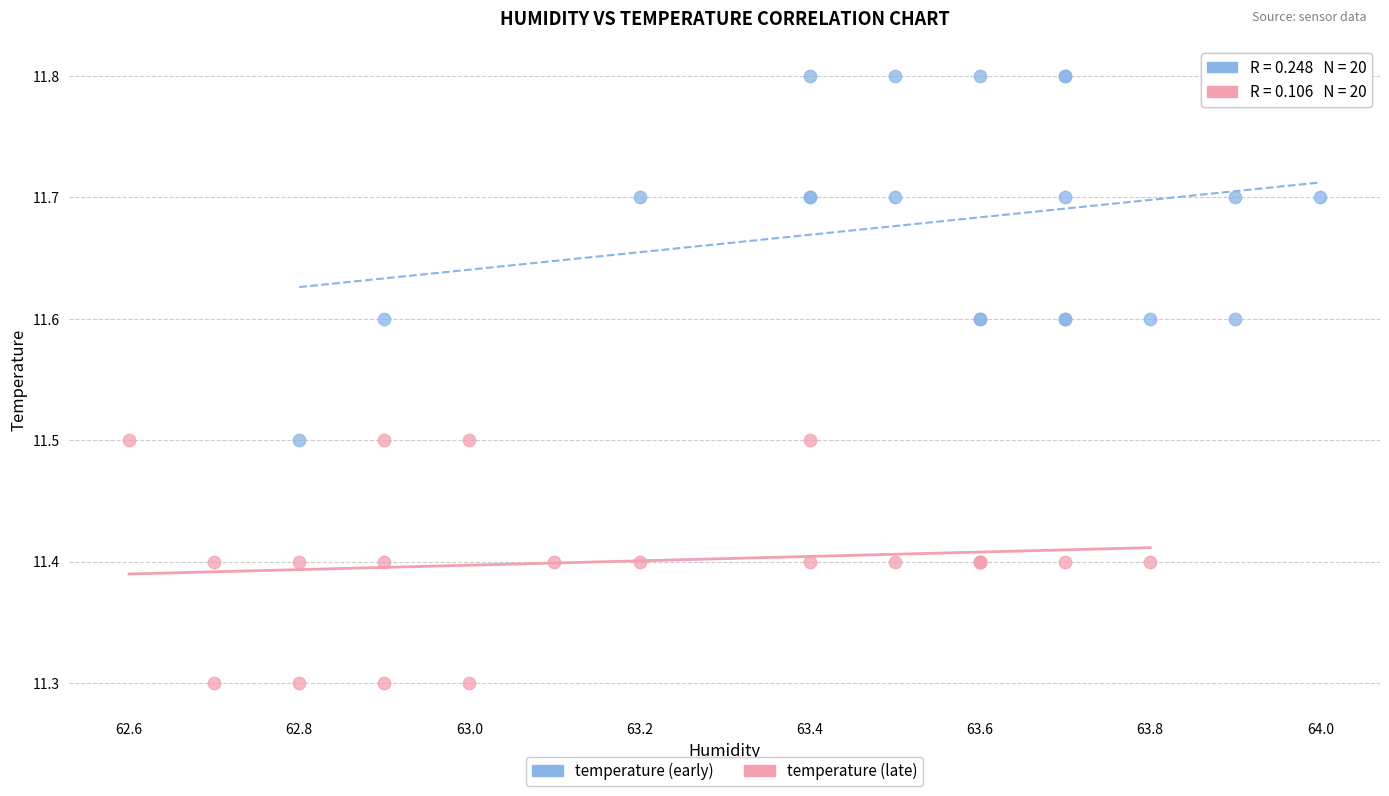

Which series has the widest spread of Y values?

temperature (early)